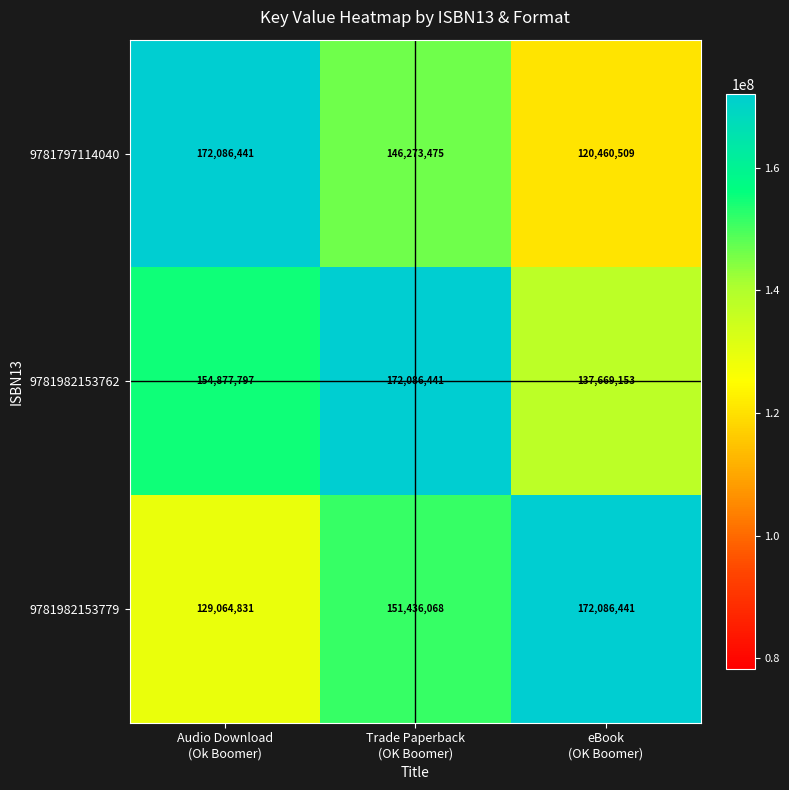

Count the 9781982153762 values in the range 137669153 to 172086441.

3